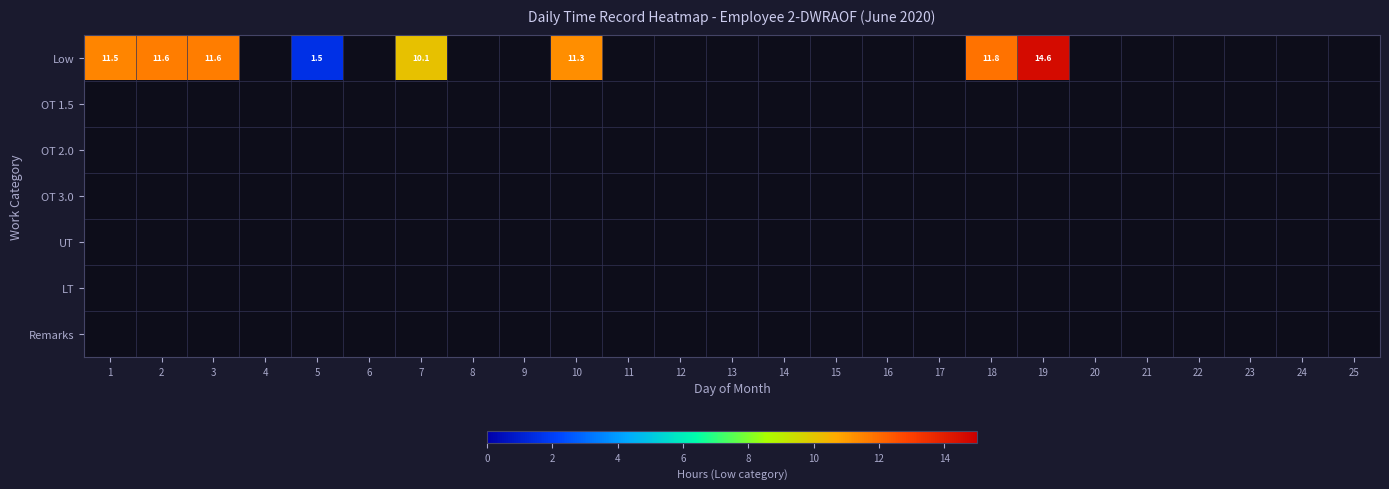

What is the maximum value shown in the chart?

14.6